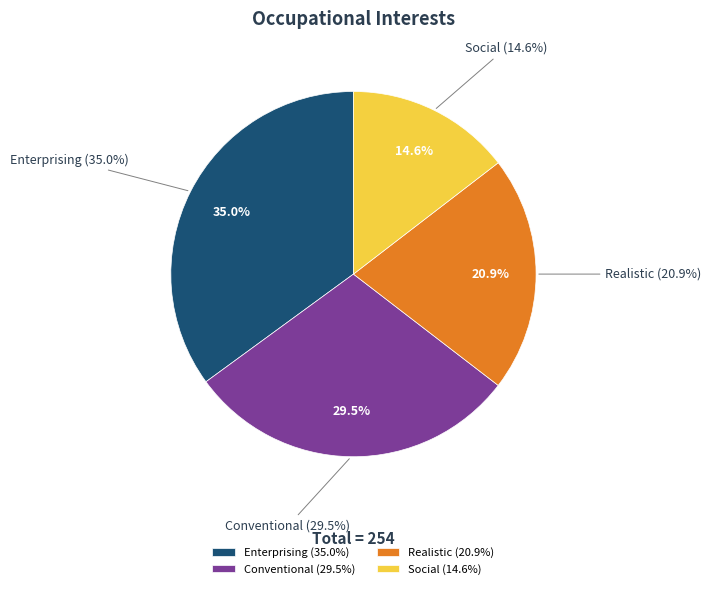

True or false: Social accounts for 1% of the total.

False